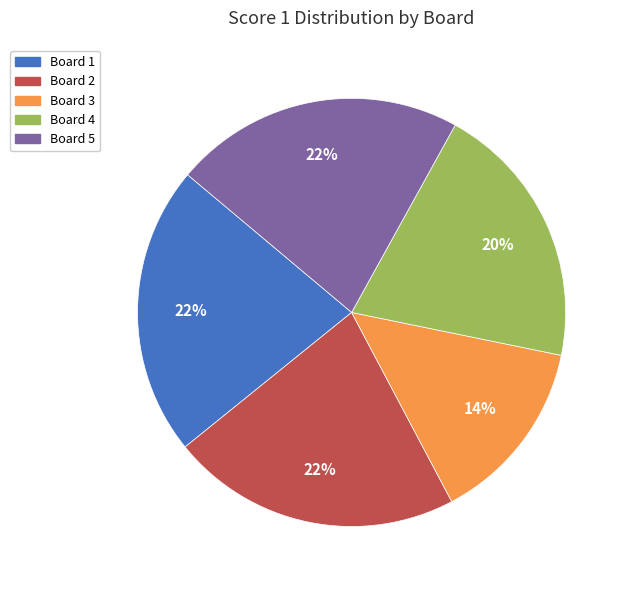

Which has a higher value, Board 4 or Board 3?

Board 4